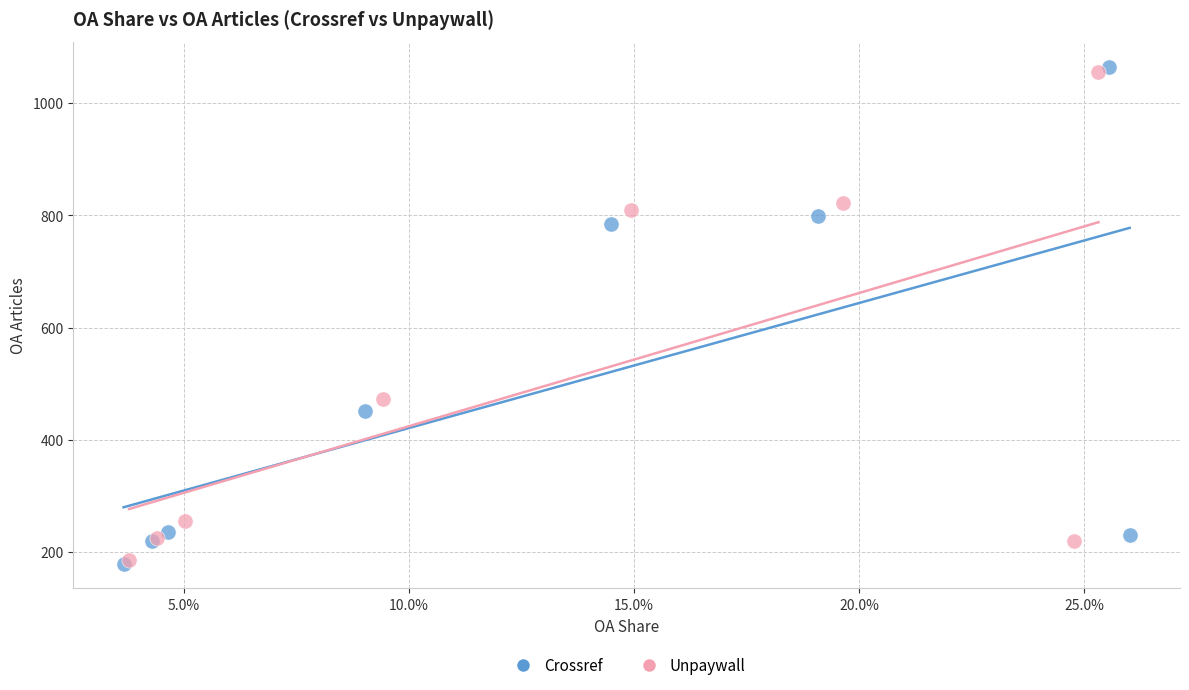

Which series has the largest Y range (max minus min)?

Crossref